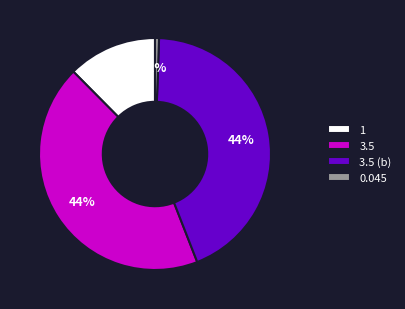

To the nearest percent, what is the average slice percentage?

25%